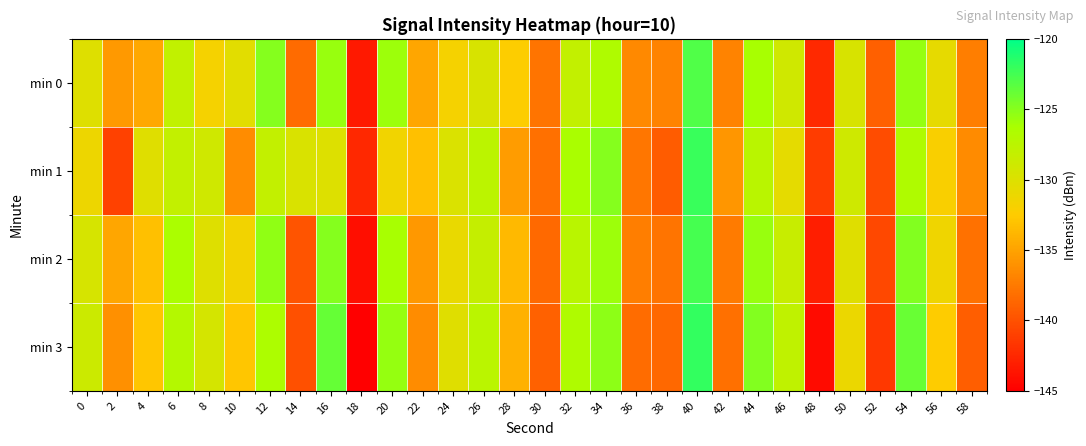

Reading left to right, what are all the values shown in this chart?

min 0: 0=-130.2	2=-135.6	4=-134.7	6=-128.0	8=-131.8	10=-130.4	12=-124.9	14=-138.4	16=-125.7	18=-143.4	20=-125.8	22=-134.8	24=-131.8	26=-129.7	28=-132.3	30=-137.8	32=-128.0	34=-126.7	36=-136.5	38=-136.9	40=-123.0	42=-136.9	44=-126.2	46=-129.0	48=-142.5	50=-129.6	52=-139.1	54=-125.5	56=-130.7	58=-137.3
min 1: 0=-131.2	2=-140.9	4=-130.2	6=-128.0	8=-129.1	10=-136.4	12=-128.1	14=-129.7	16=-130.0	18=-142.5	20=-131.5	22=-133.2	24=-129.8	26=-127.6	28=-135.4	30=-138.1	32=-126.3	34=-124.9	36=-137.7	38=-139.3	40=-122.1	42=-135.8	44=-127.4	46=-130.6	48=-141.2	50=-128.9	52=-140.3	54=-126.7	56=-132.1	58=-136.5
min 2: 0=-129.5	2=-134.8	4=-133.2	6=-126.4	8=-130.1	10=-131.6	12=-125.3	14=-139.8	16=-124.9	18=-144.1	20=-126.2	22=-135.7	24=-130.9	26=-128.3	28=-133.6	30=-138.5	32=-127.4	34=-125.8	36=-137.2	38=-137.8	40=-122.6	42=-137.4	44=-125.6	46=-128.4	48=-143.1	50=-130.2	52=-140.6	54=-124.8	56=-131.4	58=-138.0
min 3: 0=-128.7	2=-136.2	4=-132.8	6=-127.1	8=-129.4	10=-132.8	12=-126.5	14=-140.1	16=-123.8	18=-145.2	20=-125.5	22=-136.4	24=-130.2	26=-127.5	28=-134.1	30=-139.0	32=-126.7	34=-125.2	36=-138.3	38=-138.6	40=-121.9	42=-138.1	44=-124.8	46=-127.9	48=-144.3	50=-131.1	52=-141.5	54=-123.9	56=-132.5	58=-139.2